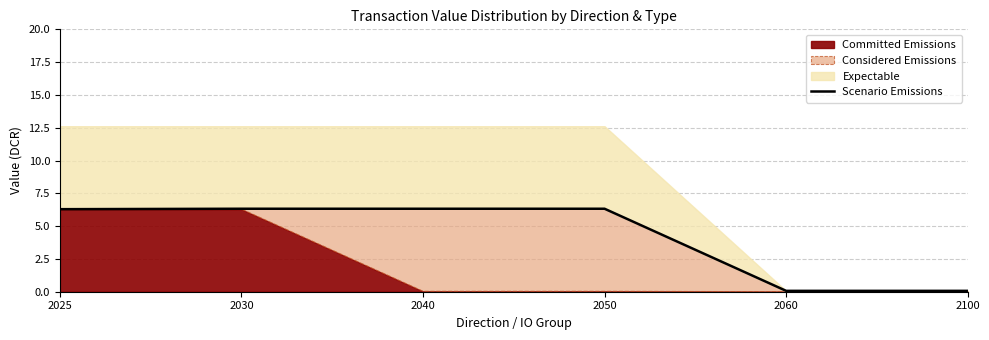

True or false: the data shows 2.3 at 2050.

False